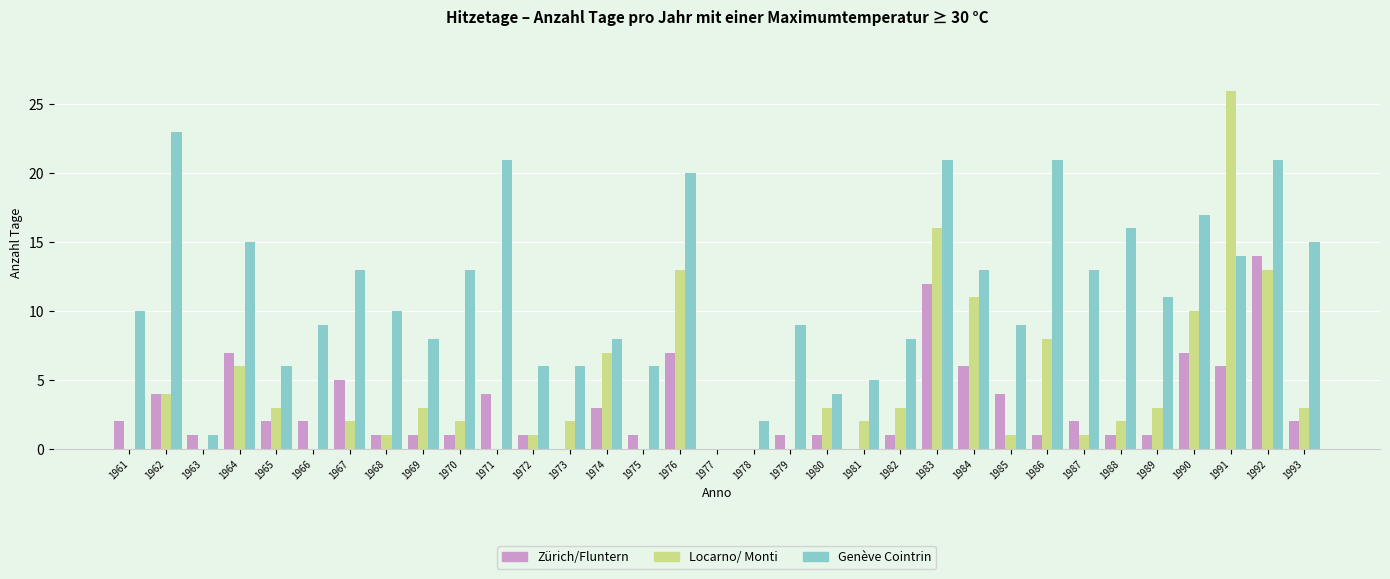

Which series has the widest spread of values?

Locarno/ Monti